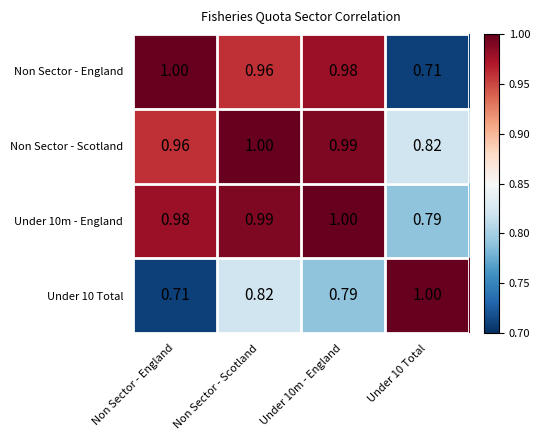

Which series has the largest total across all categories?

Non Sector - Scotland